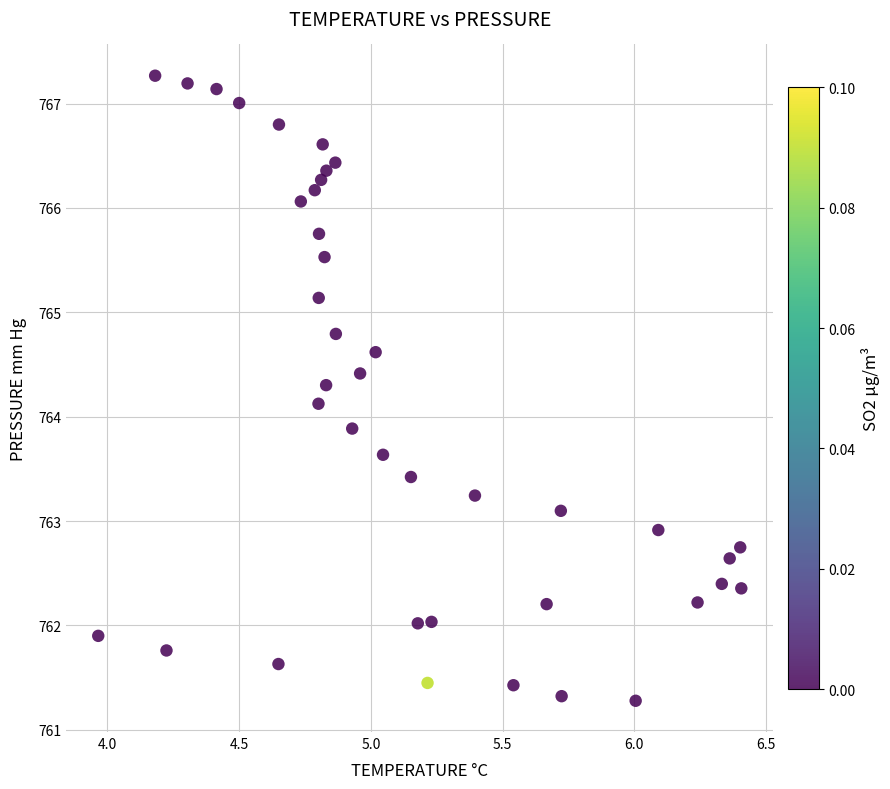

What is the range of Y values (max minus min)?

6.0